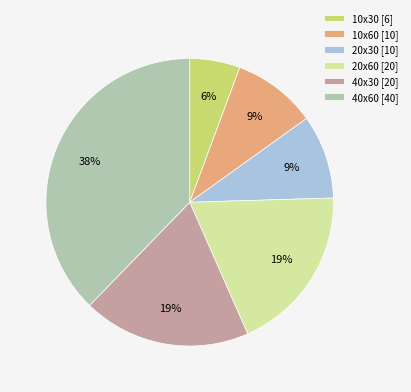

Count the number of slices in the pie.

6